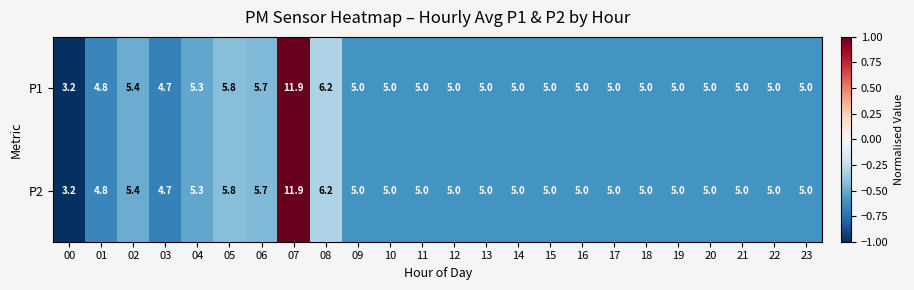

What is the sum of all P2 values?

128.0